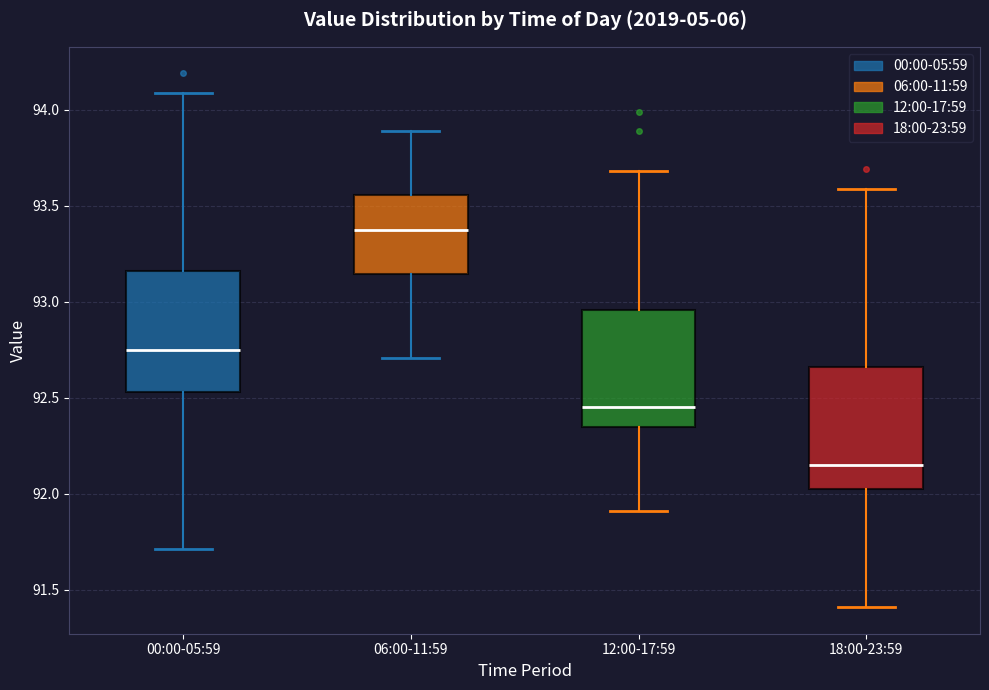

Reading left to right, read every box against the y-axis: the position of its median line, the range the box covers, and the ends of its whiskers. The values are not printed on the chart, so give them approximately, as read against the axis.

00:00-05:59: median 92.75, box 92.55 to 93.15, whiskers 91.70 to 94.10
06:00-11:59: median 93.40, box 93.15 to 93.55, whiskers 92.70 to 93.90
12:00-17:59: median 92.45, box 92.35 to 92.95, whiskers 91.90 to 93.70
18:00-23:59: median 92.15, box 92.00 to 92.65, whiskers 91.40 to 93.60